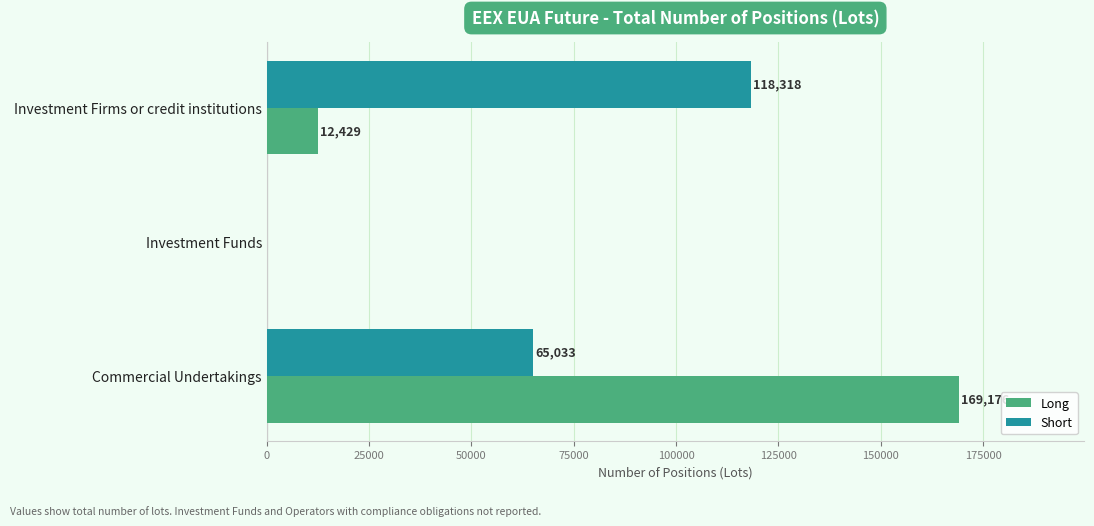

Which series changed the most between Investment Firms or credit institutions and Investment Funds?

Short